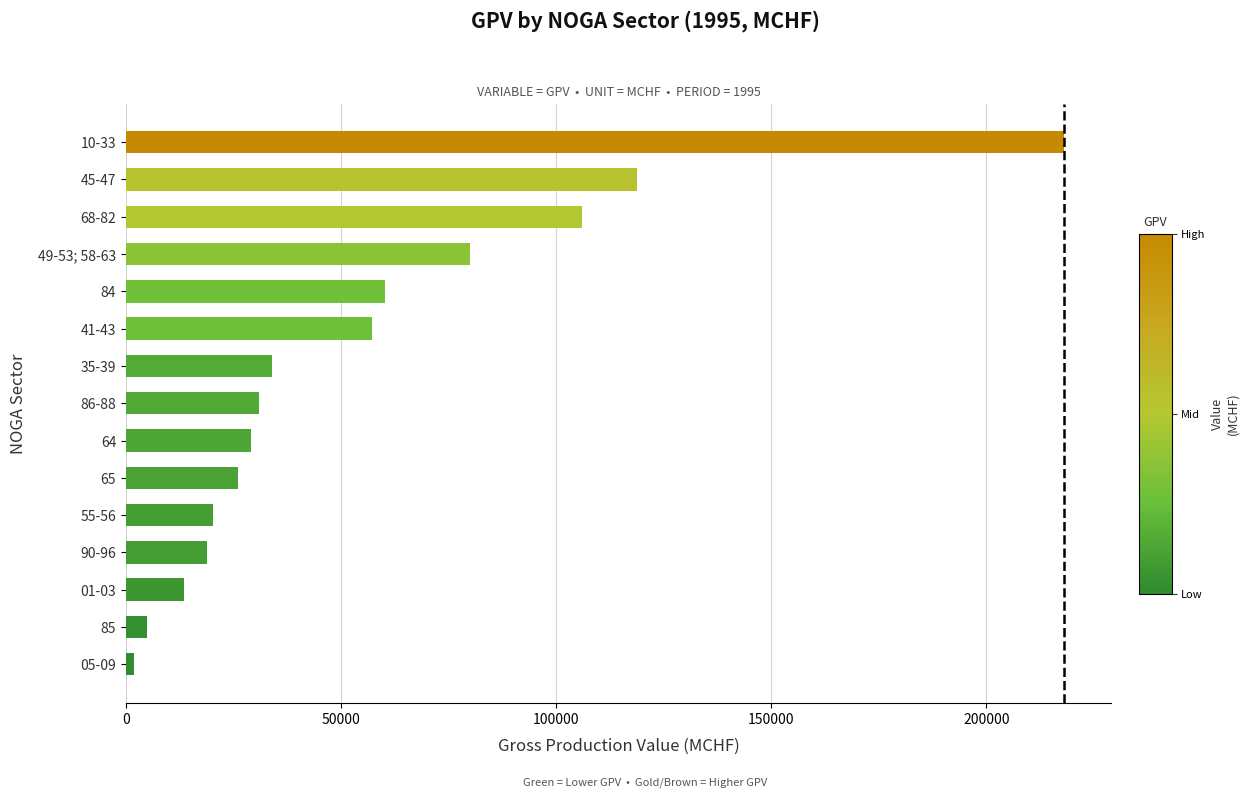

Reading bottom to top, list all the values displayed in this chart.

05-09=1931.1	85=5006.3	01-03=13474.4	90-96=18852.3	55-56=20180.8	65=26090.4	64=29055.2	86-88=31027.9	35-39=33901.0	41-43=57207.2	84=60161.1	49-53; 58-63=79905.3	68-82=106057.5	45-47=118763.2	10-33=218084.0